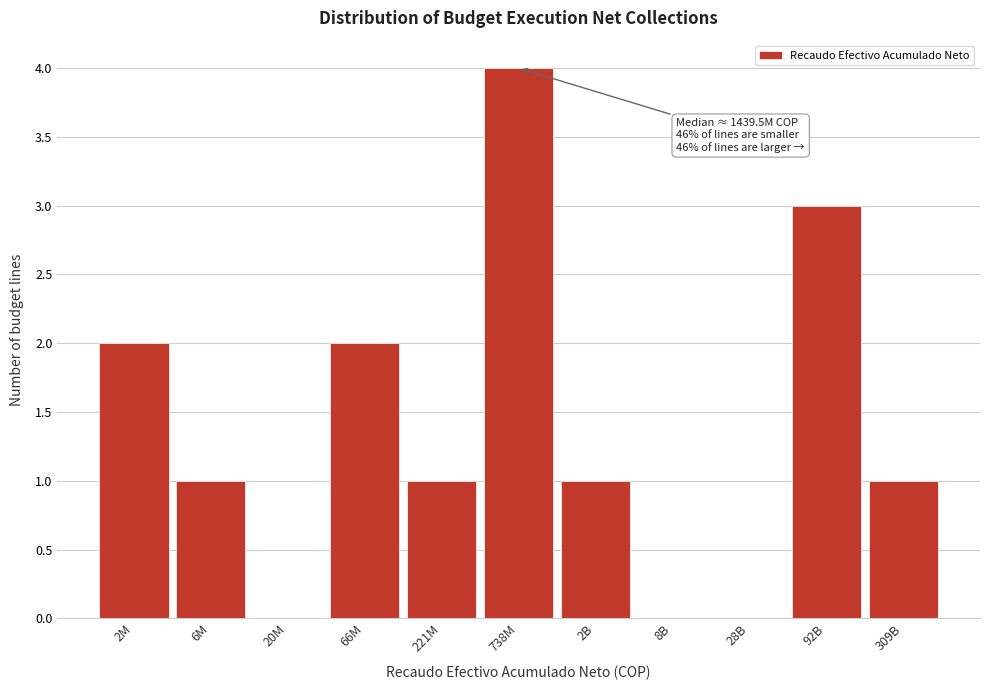

Reading left to right, extract all data points from this chart.

2M=2	6M=1	20M=0	66M=2	221M=1	738M=4	2B=1	8B=0	28B=0	92B=3	309B=1